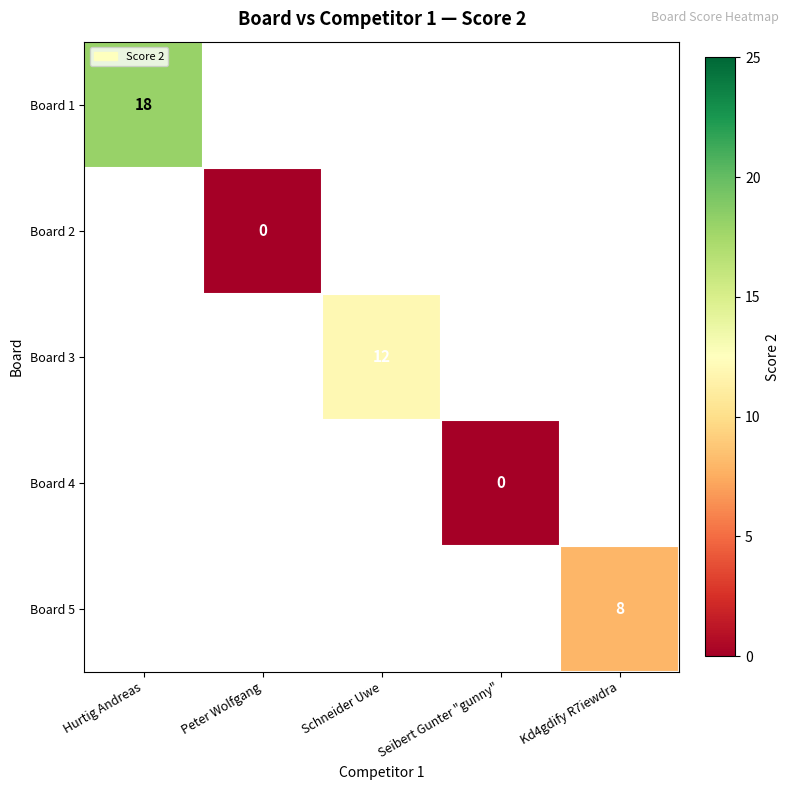

Is it true that Board 5 equals 8 at Kd4gdify R7iewdra?

True